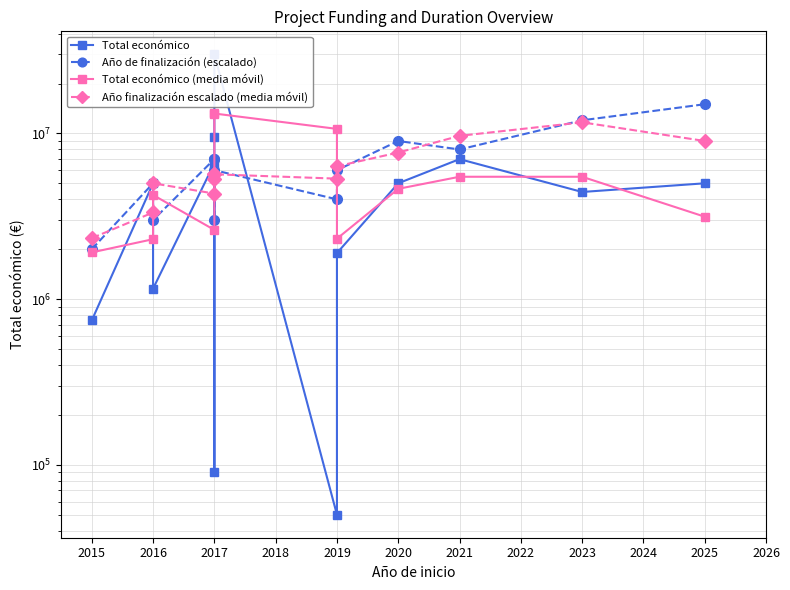

How many times do Total económico and Año de finalización (escalado) cross each other?

2